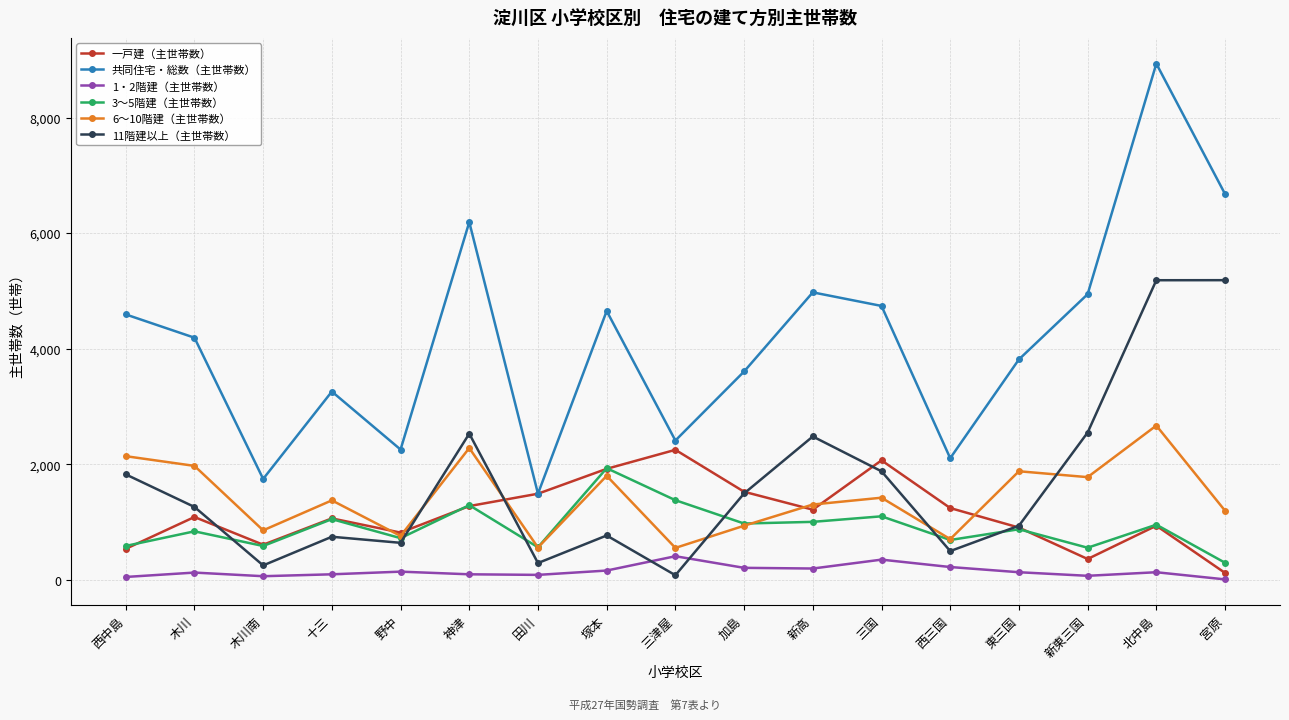

What position from the right is 新東三国?

3